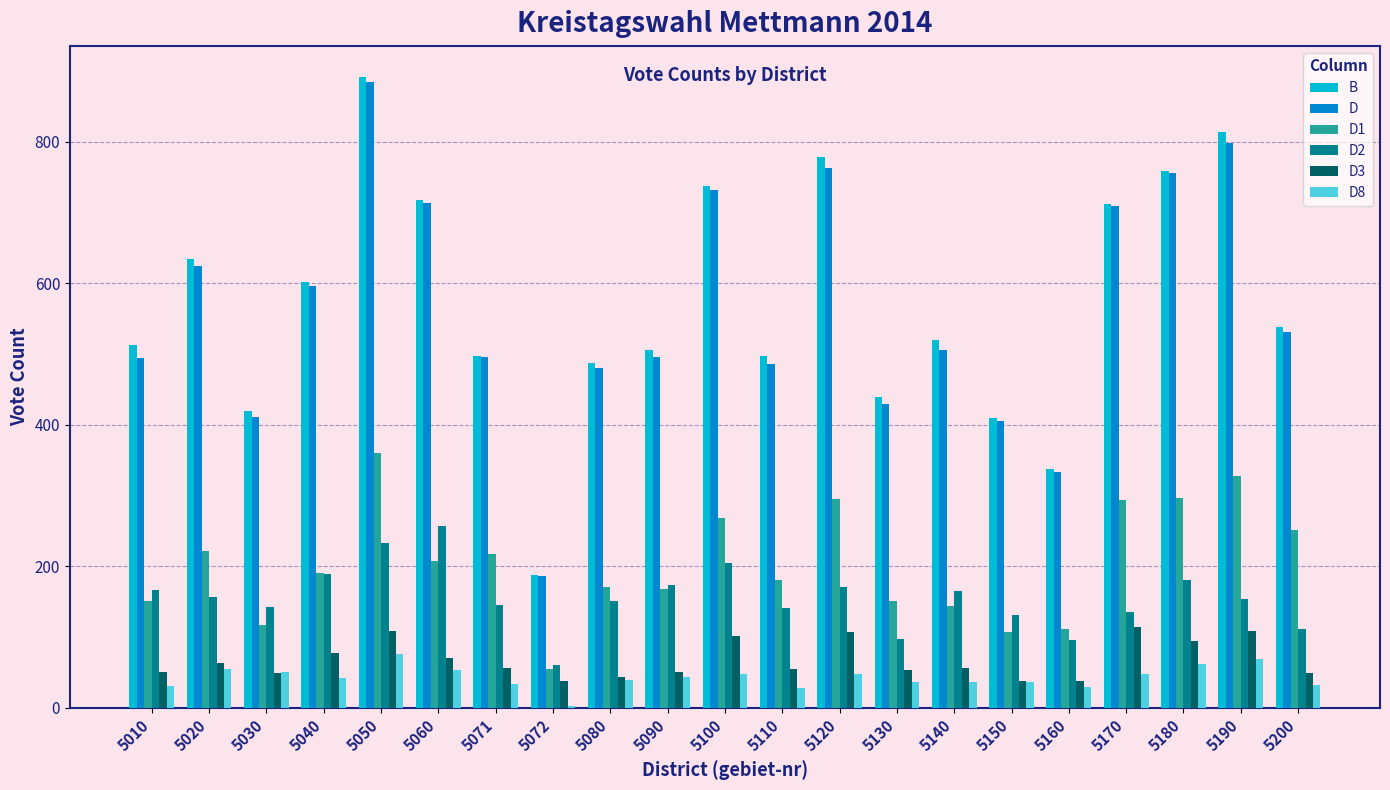

The value of D at 5050 is 1291. True or false?

False